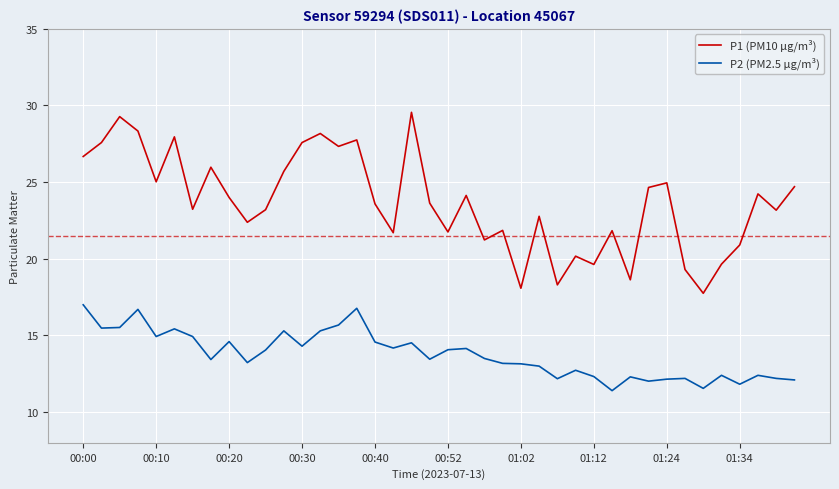

True or false: P1 (PM10 µg/m³) and P2 (PM2.5 µg/m³) intersect in this chart.

False